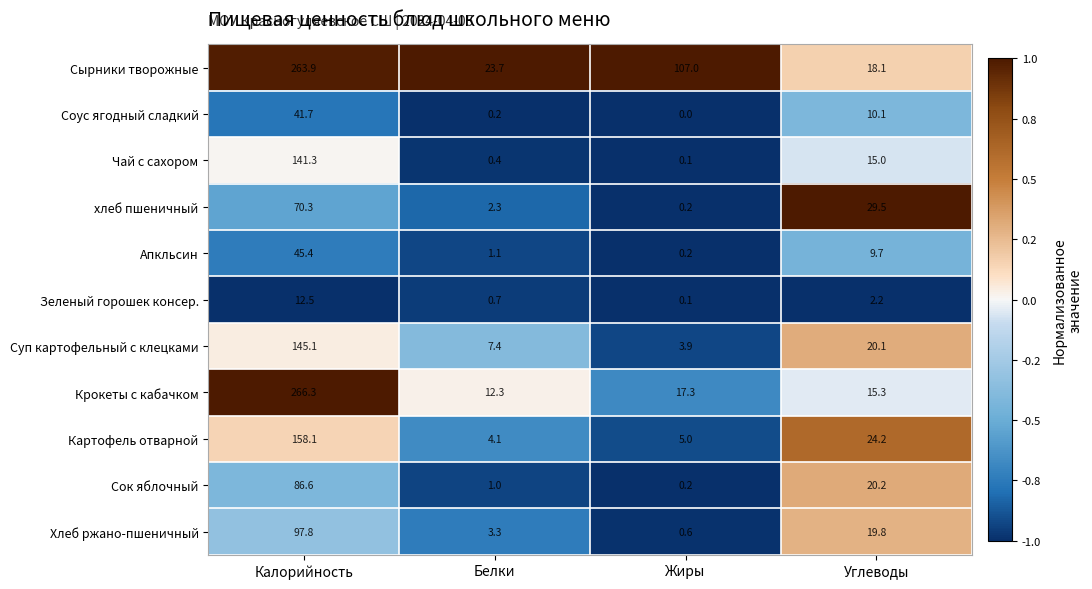

What is the maximum value for Картофель отварной?

158.1